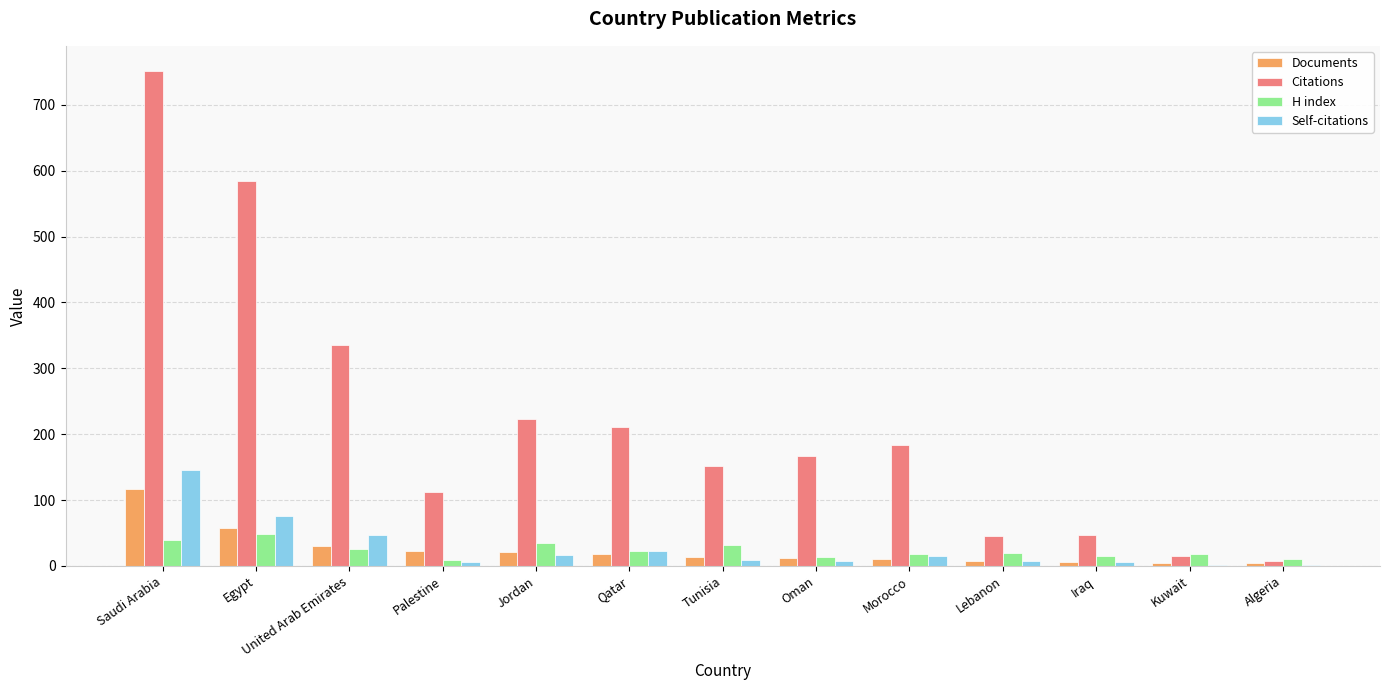

Count the number of data series in this chart.

4